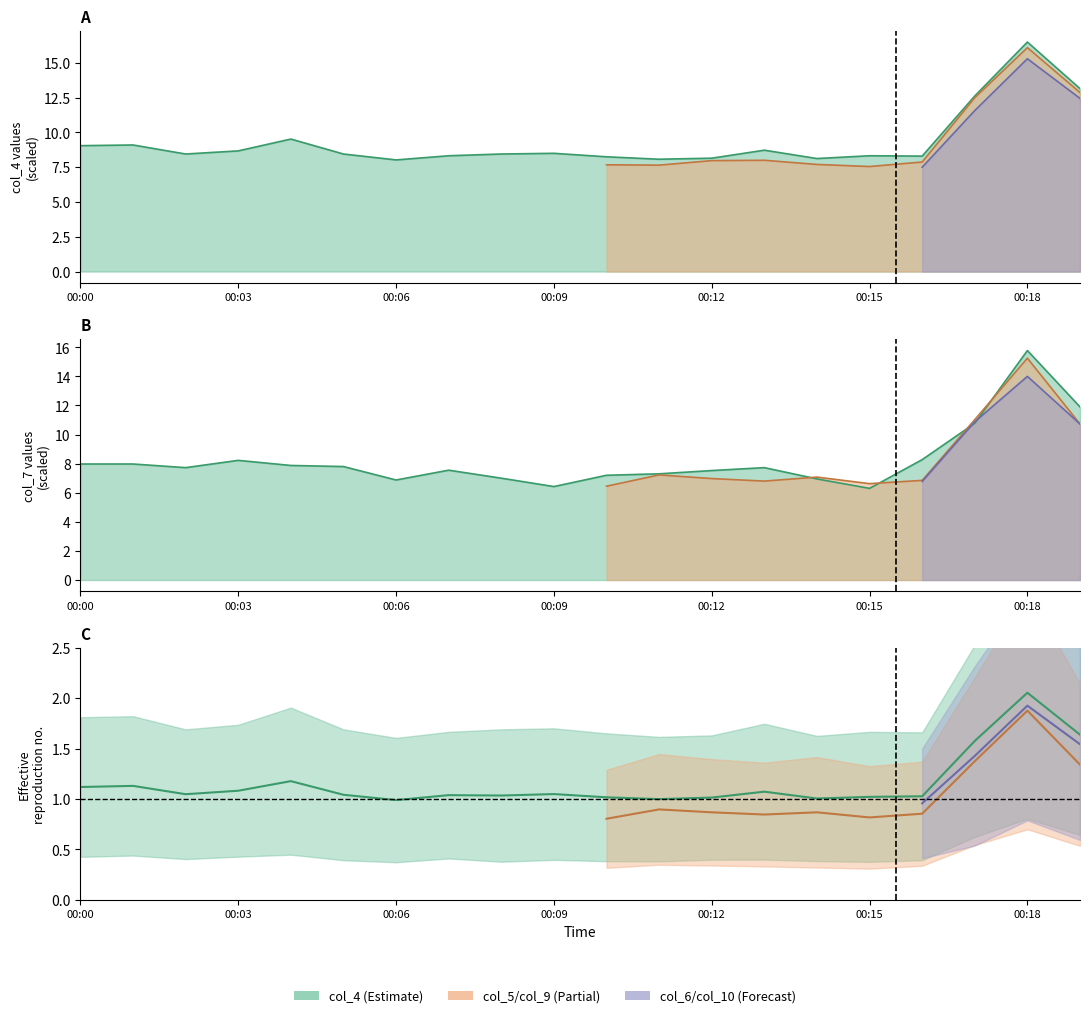

How many data points in col_7 are above 7?

15